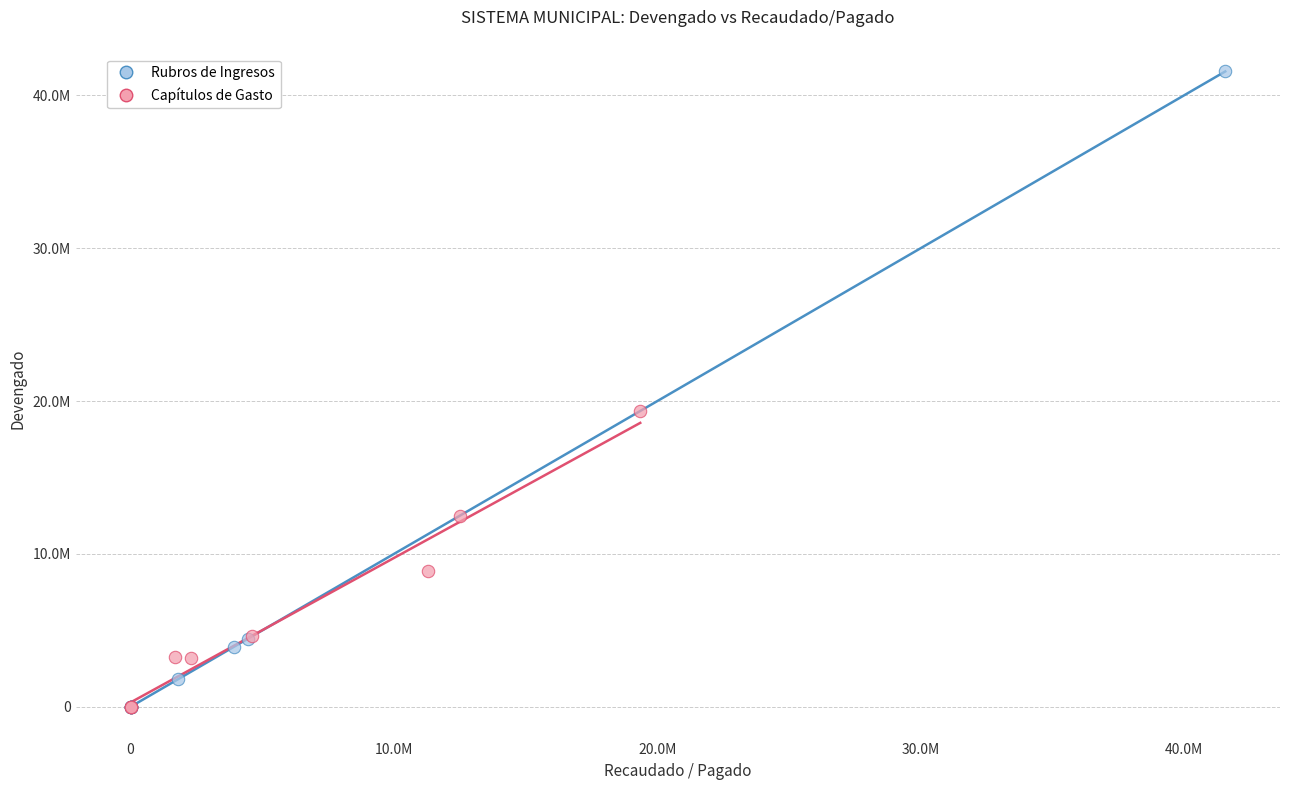

What are all the series names shown in the legend?

Rubros de Ingresos, Capítulos de Gasto